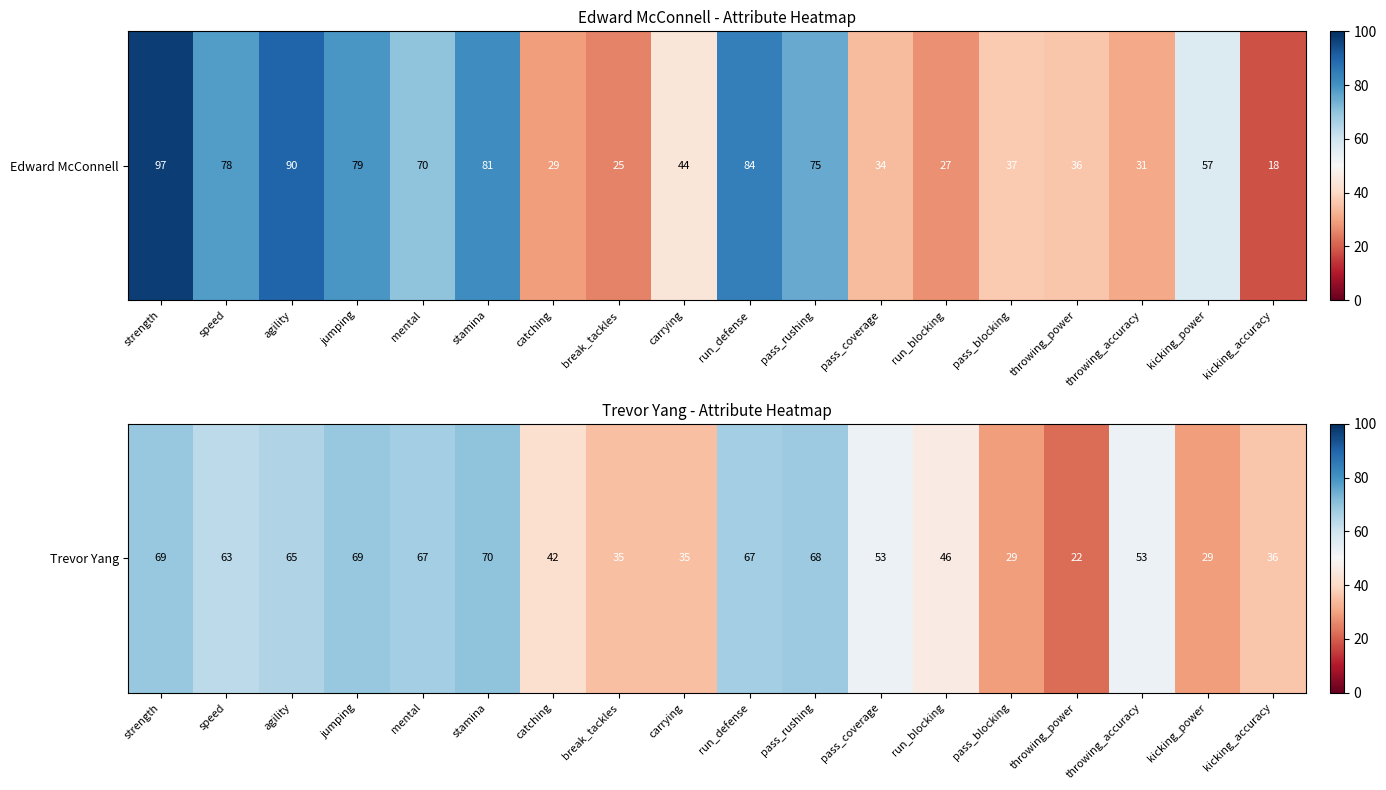

Approximately how many times larger is the value at pass_rushing compared to run_defense?

1.0